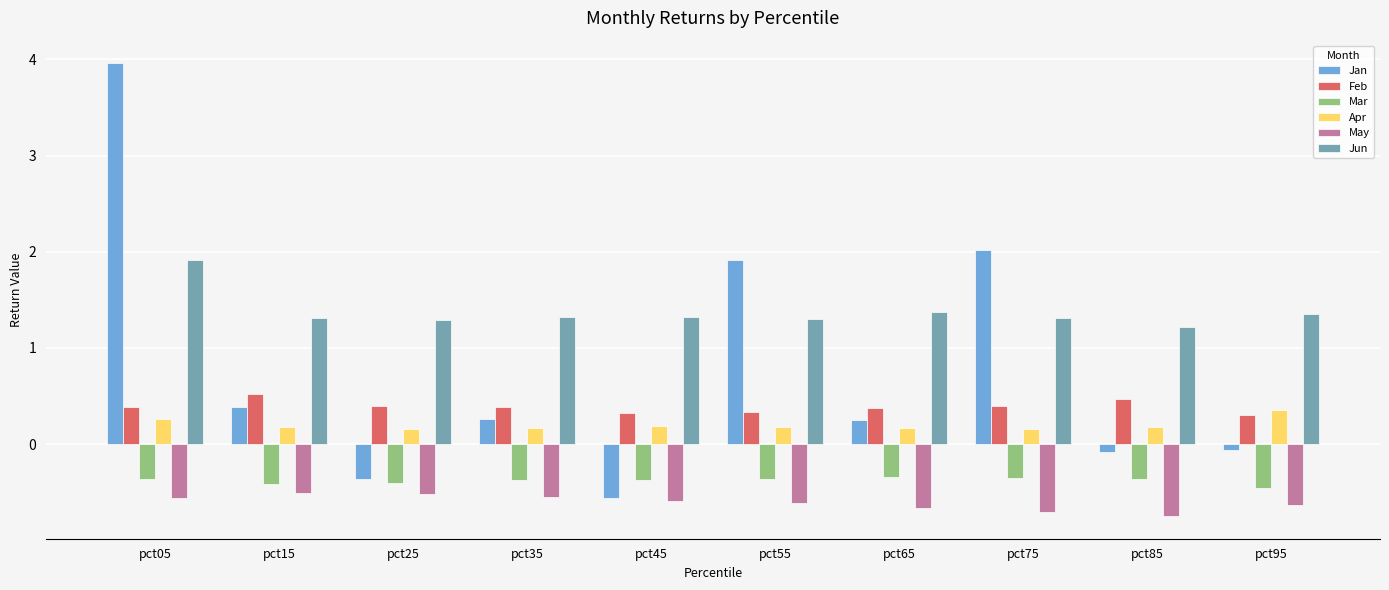

At which category is the sum across all series the highest?

pct05